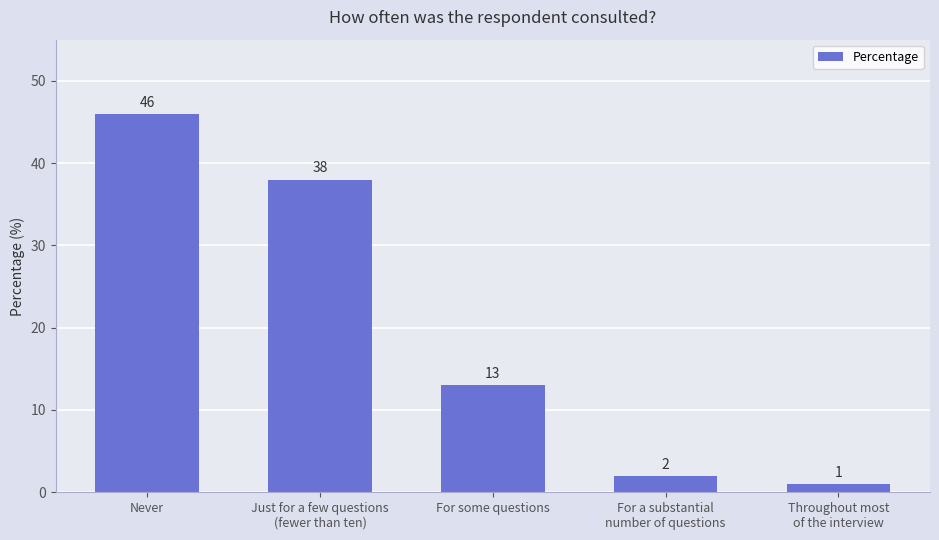

What position from the left is Just for a few questions
(fewer than ten)?

2